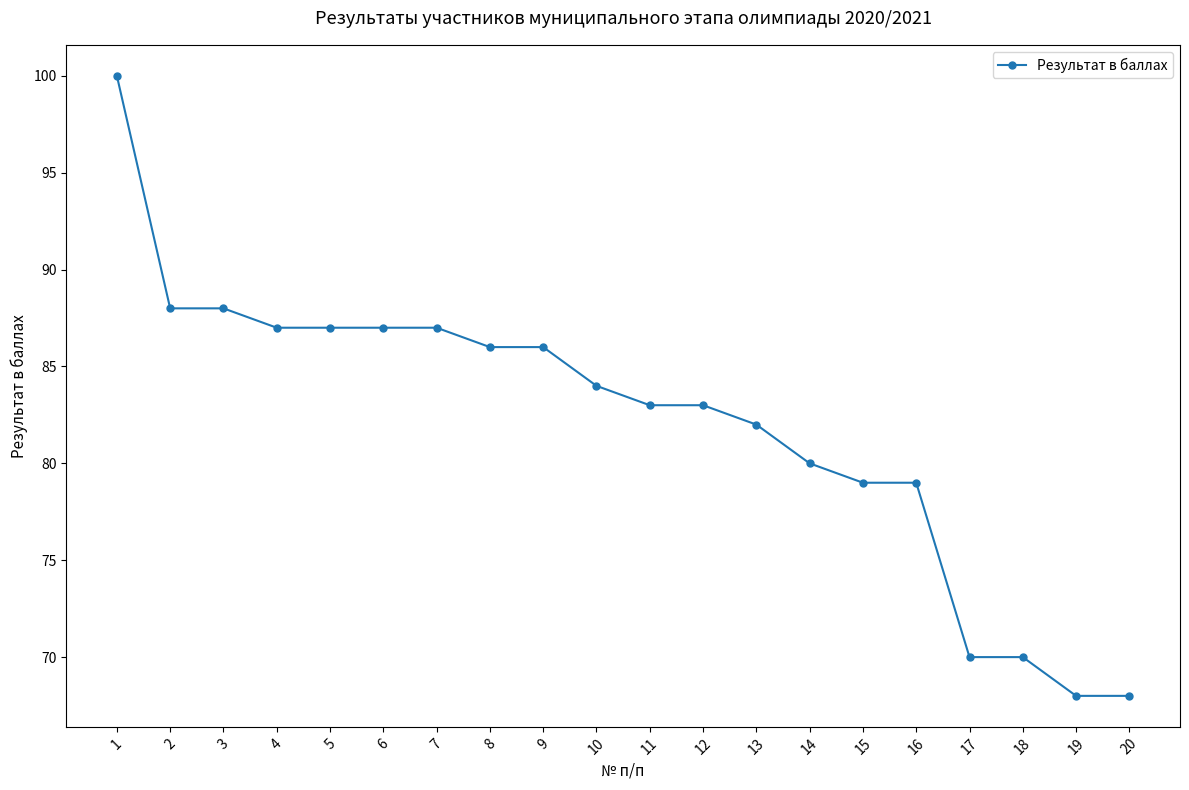

What is the greatest value displayed?

100